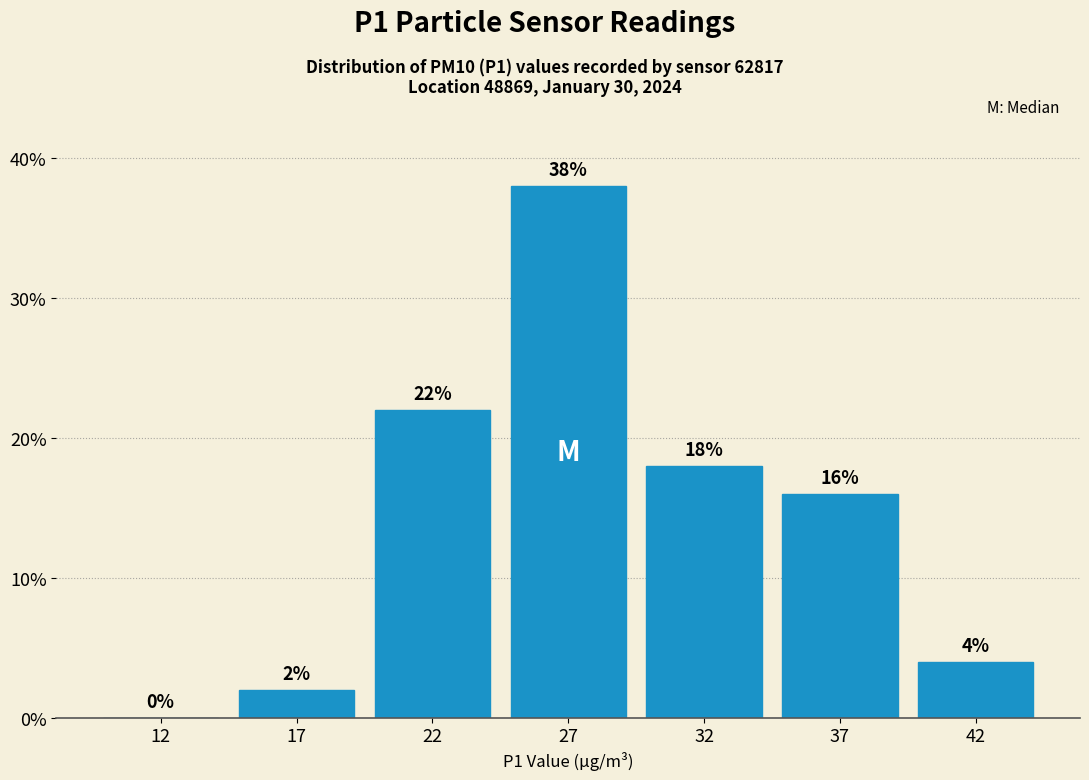

Which has a higher value, 37 or 42?

37